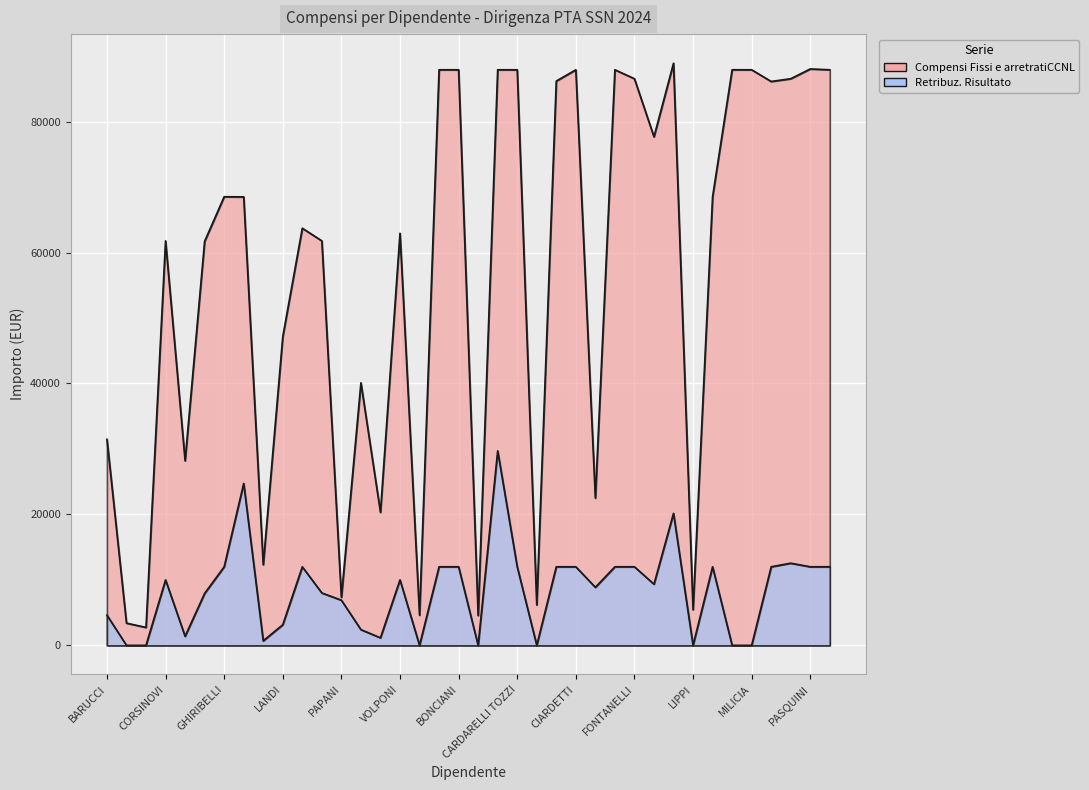

True or false: Retribuz. Risultato has a value of 21018.9 at FONTANELLI.

False